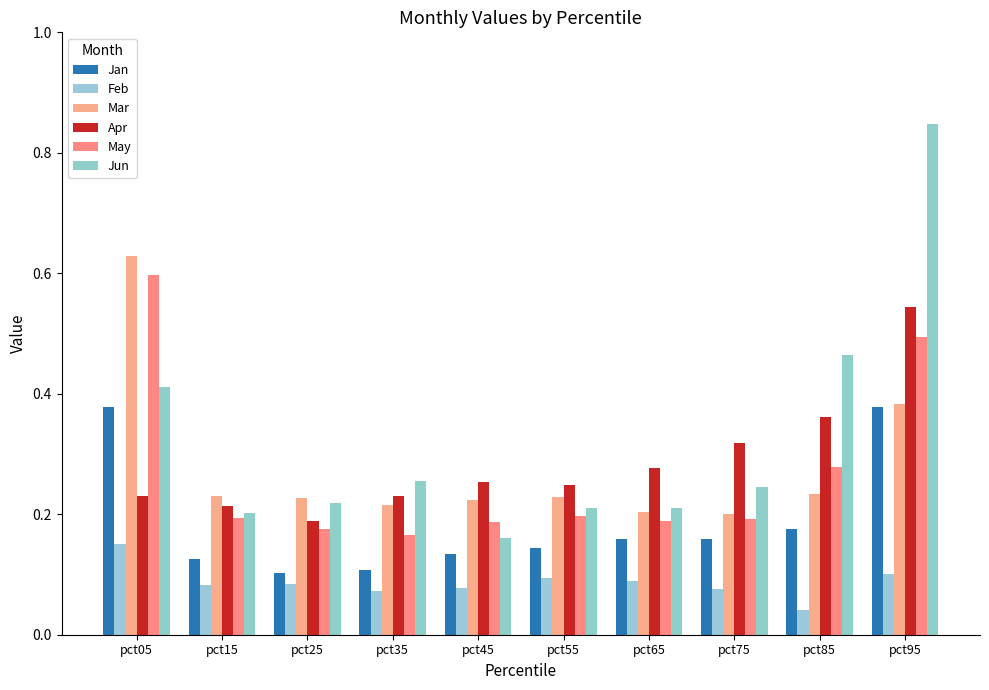

Rank the series by their maximum value, from highest to lowest.

Jun, Mar, May, Apr, Jan, Feb